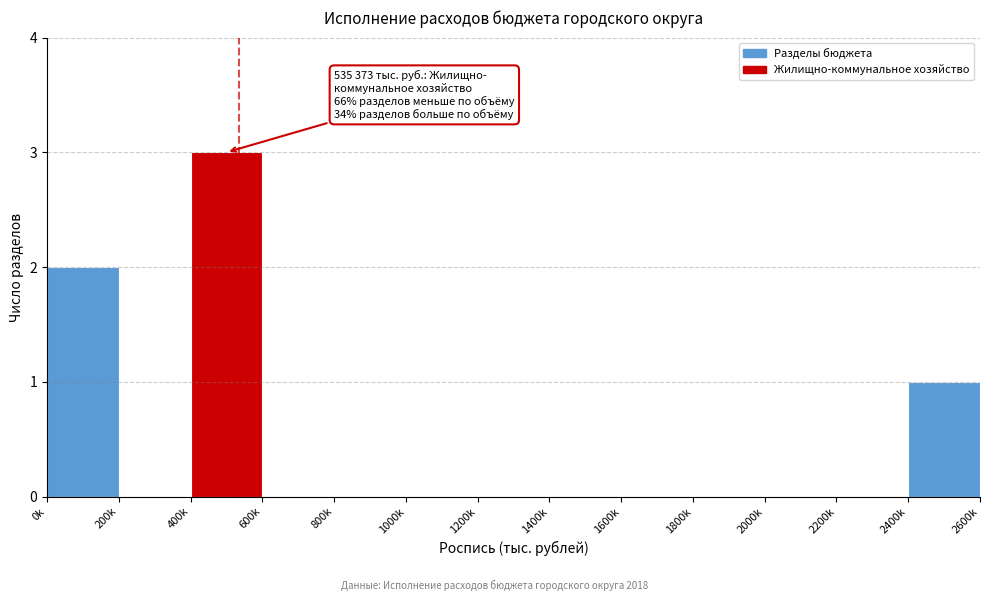

Reading right to left, transcribe all the data shown in this chart.

2400k=1	2200k=0	2000k=0	1800k=0	1600k=0	1400k=0	1200k=0	1000k=0	800k=0	600k=0	400k=3	200k=0	0k=2